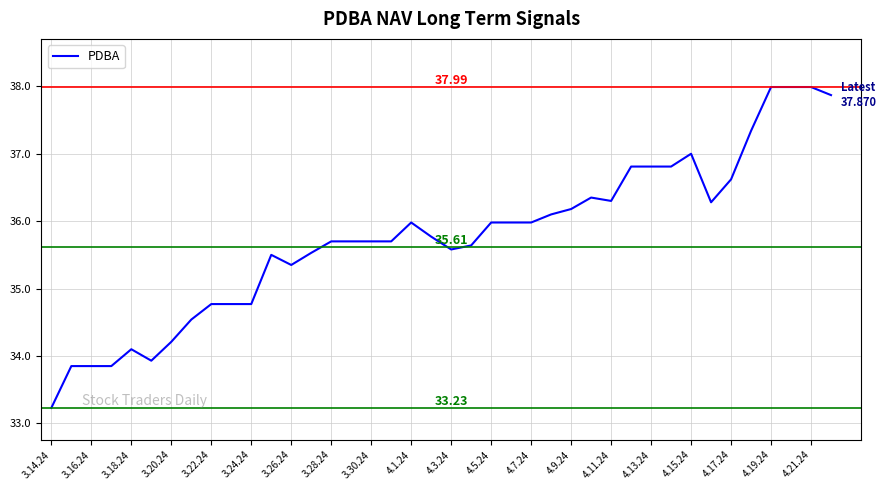

What is the average value?

35.8